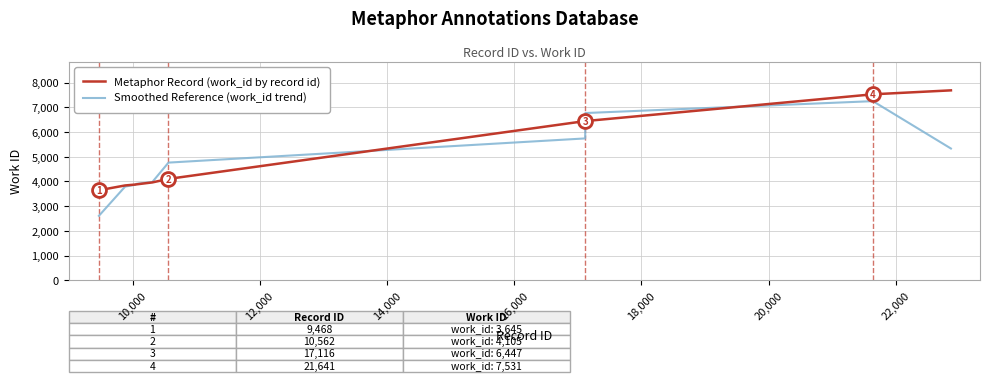

Which series has the widest spread of values?

Smoothed Reference (work_id trend)